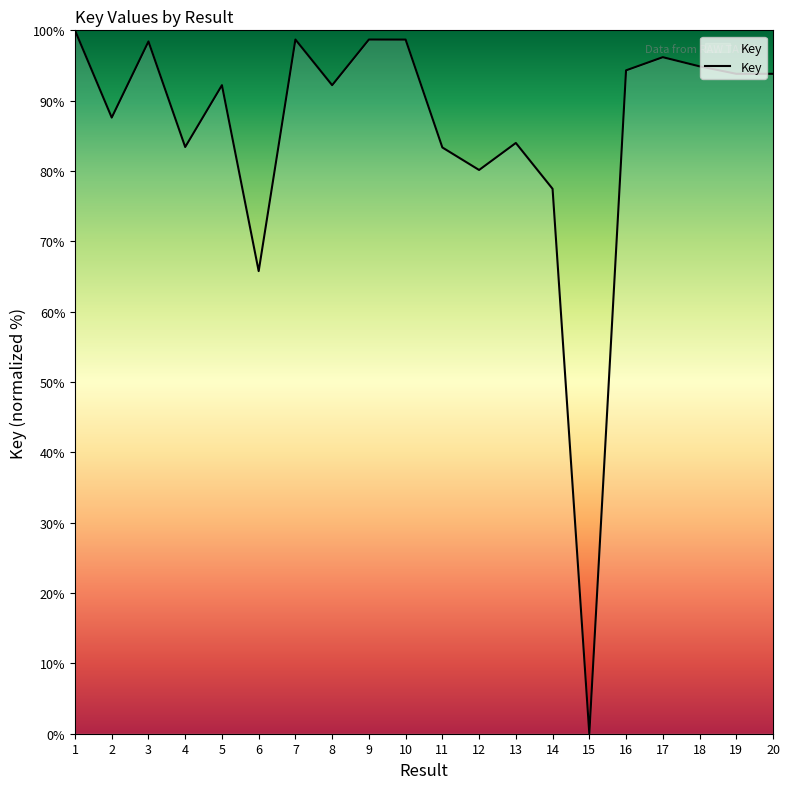

What is the difference between the values at 10 and 16?

4.4